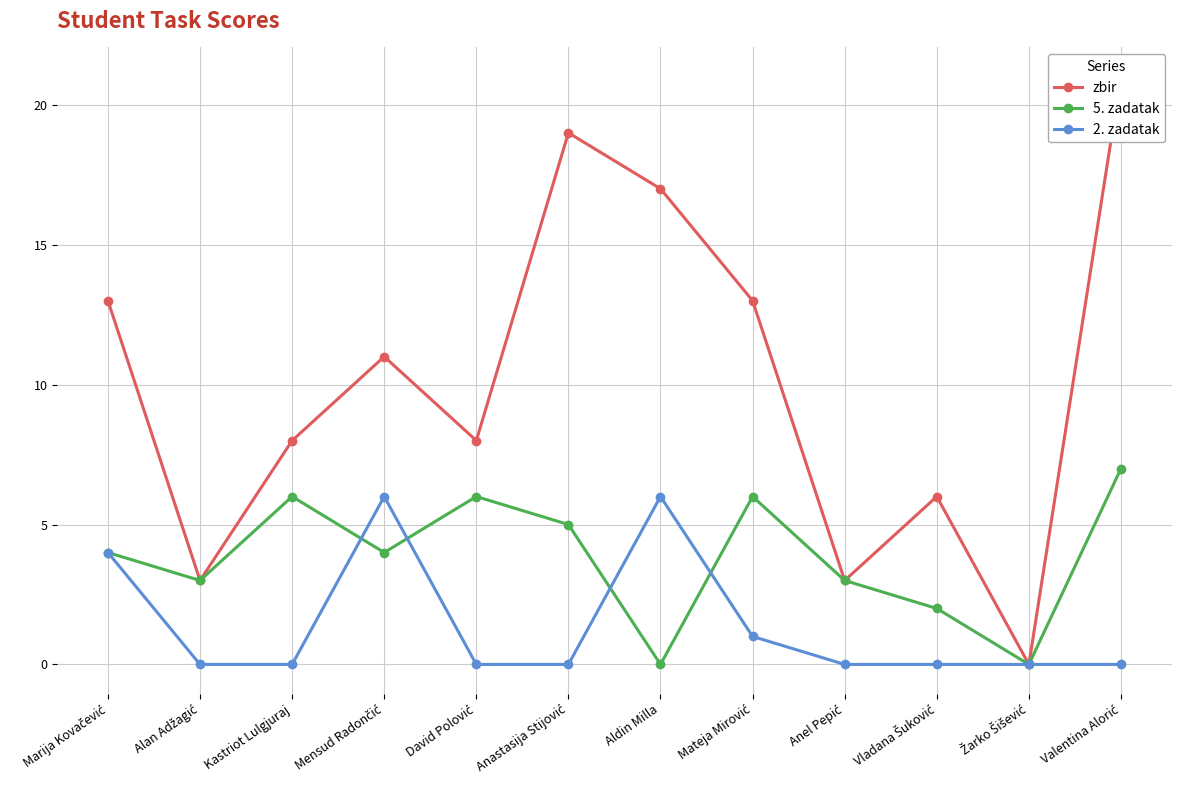

What is the sum of all 5. zadatak values?

46